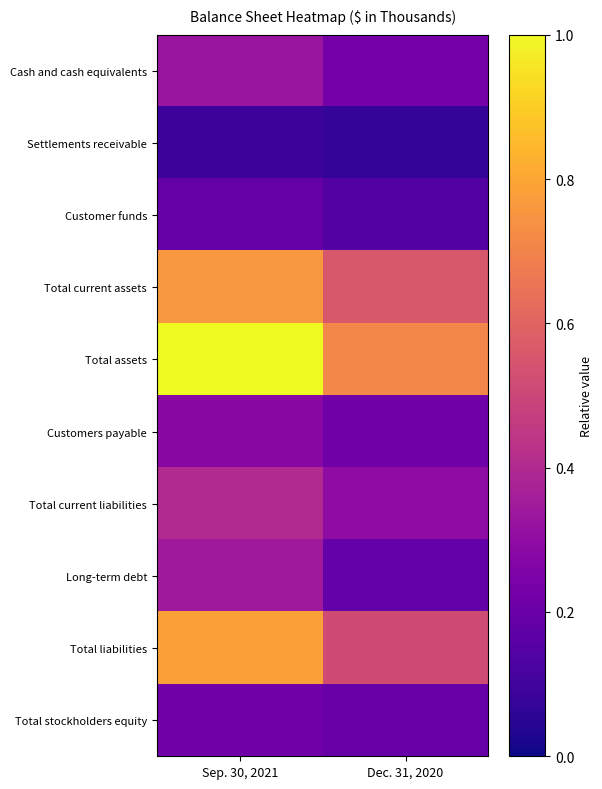

What is the smallest value displayed?

0.1